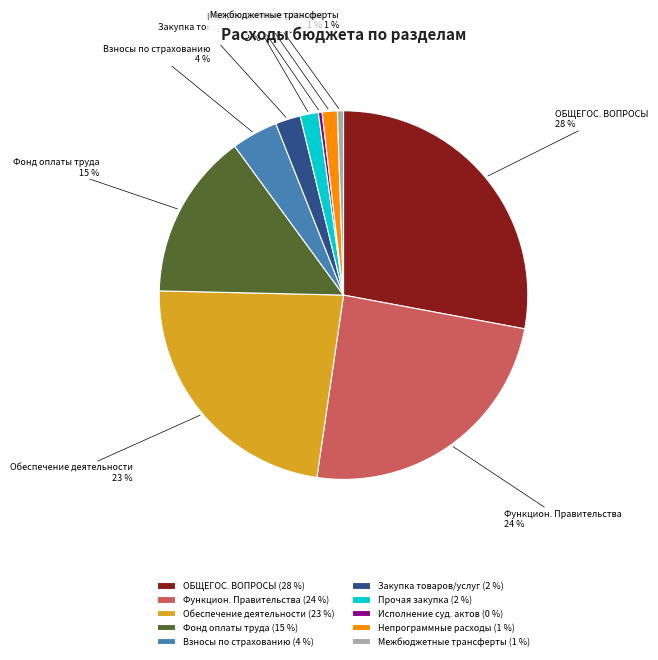

True or false: Межбюджетные трансферты accounts for 1% of the total.

True